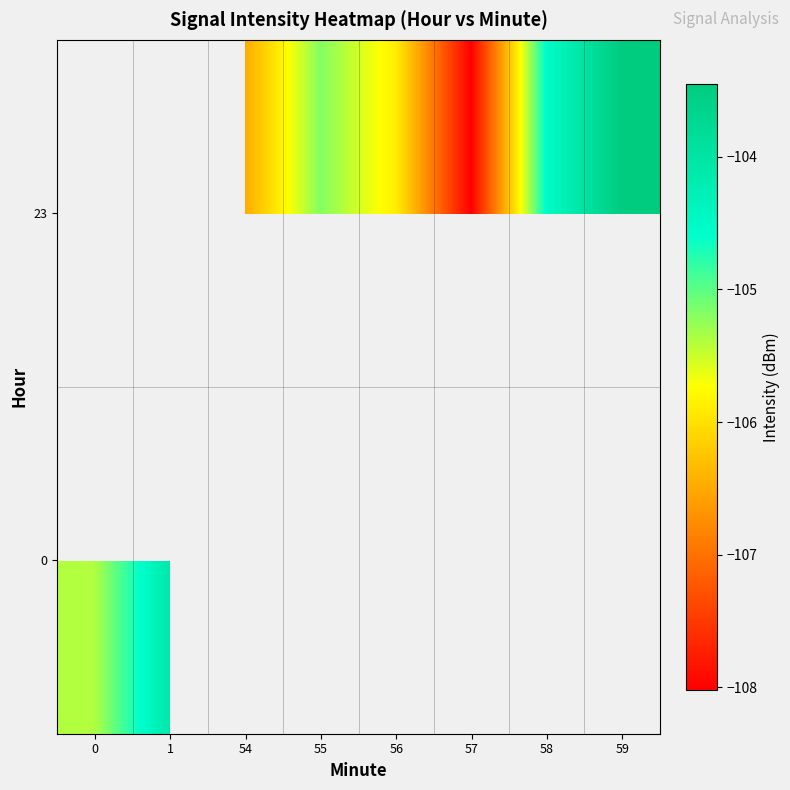

True or false: 23 has a value of -32.0 at 57.

False